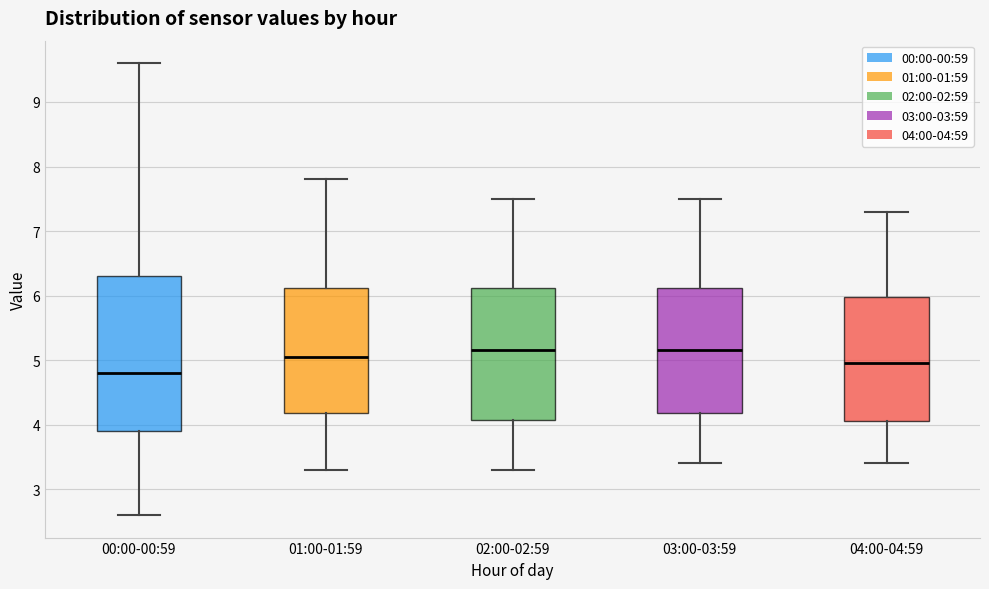

Comparing the boxes themselves (not the whiskers), which one is the tallest?

00:00-00:59